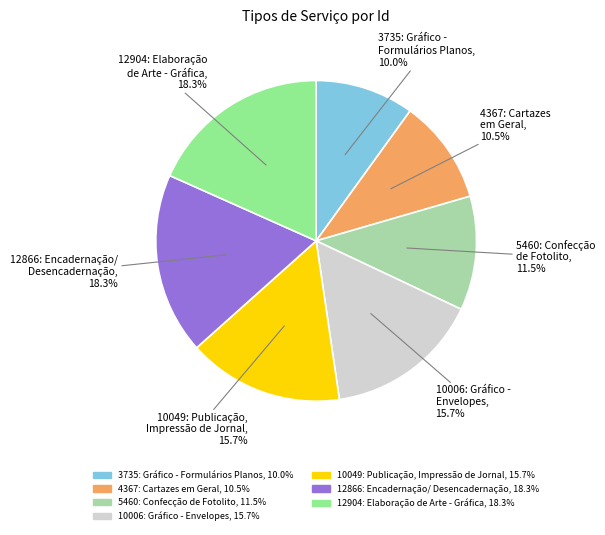

Is there a majority slice in this chart?

No